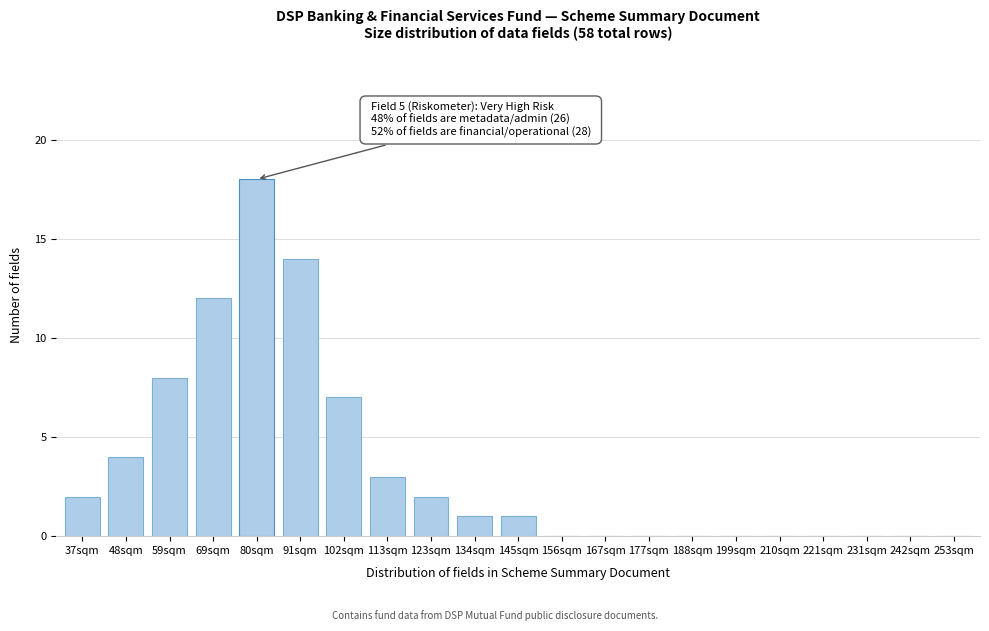

Reading left to right, what are all the values shown in this chart?

37sqm=2	48sqm=4	59sqm=8	69sqm=12	80sqm=18	91sqm=14	102sqm=7	113sqm=3	123sqm=2	134sqm=1	145sqm=1	156sqm=0	167sqm=0	177sqm=0	188sqm=0	199sqm=0	210sqm=0	221sqm=0	231sqm=0	242sqm=0	253sqm=0